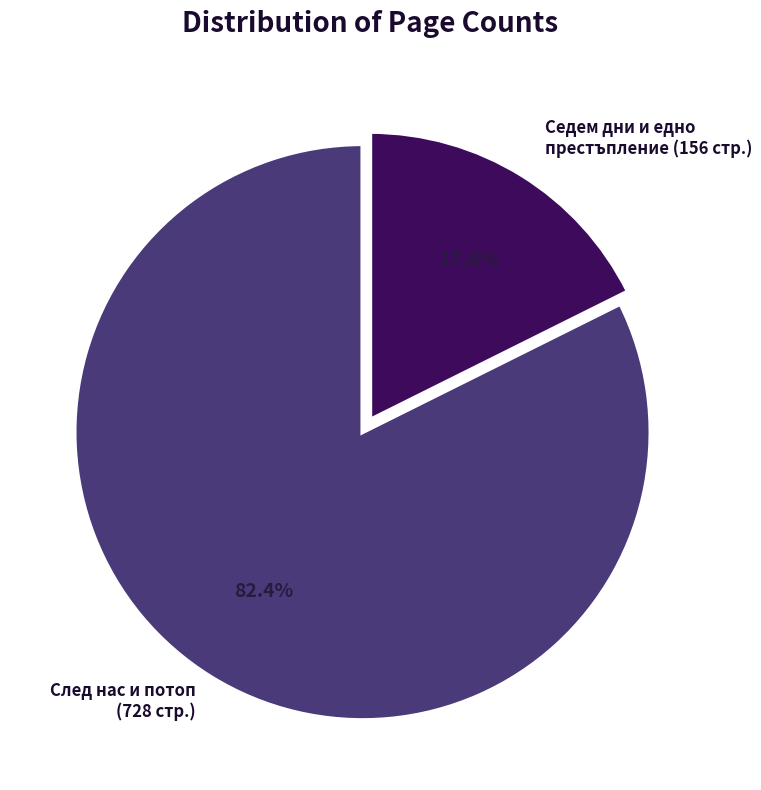

Does any single category account for the majority?

Yes